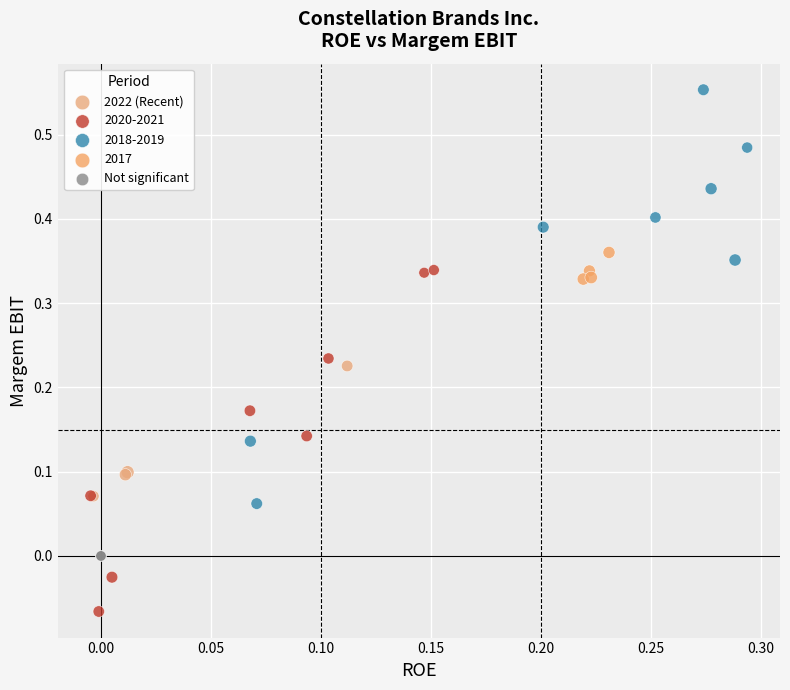

Which series contains the lowest Y value?

2020-2021